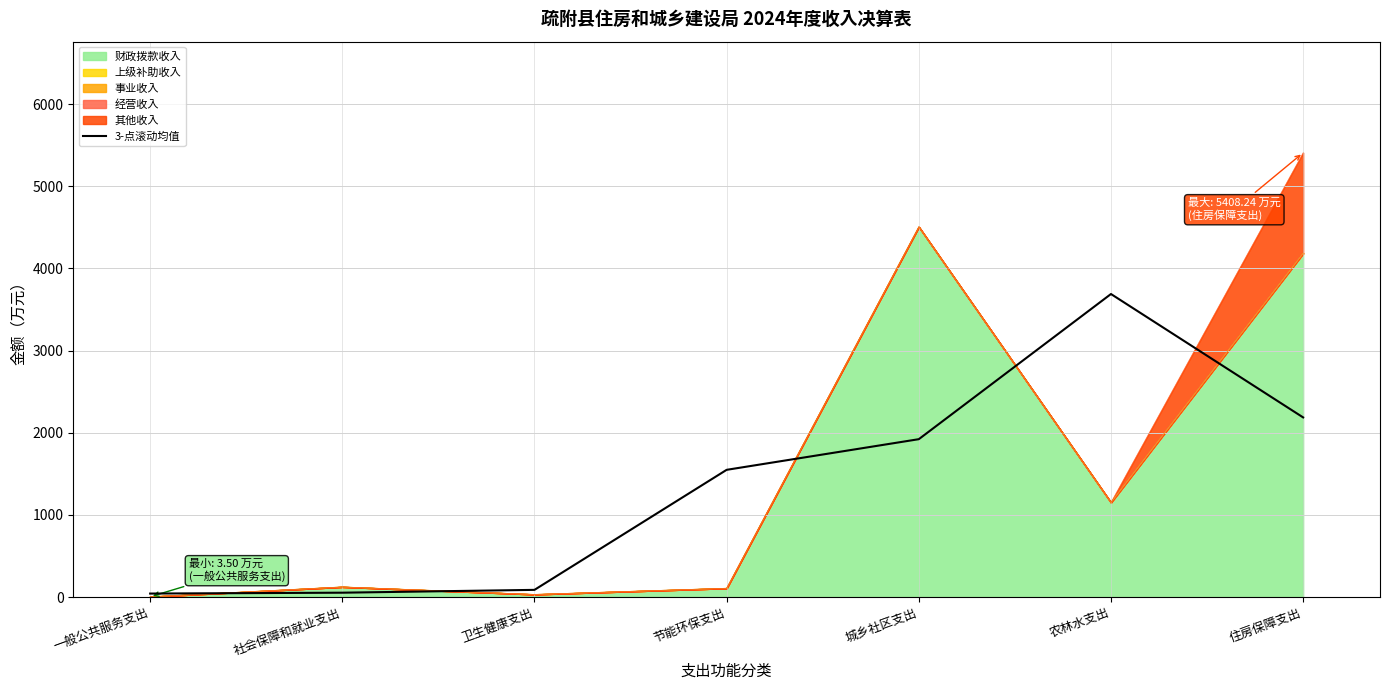

The value at 卫生健康支出 is 48.2. True or false?

False